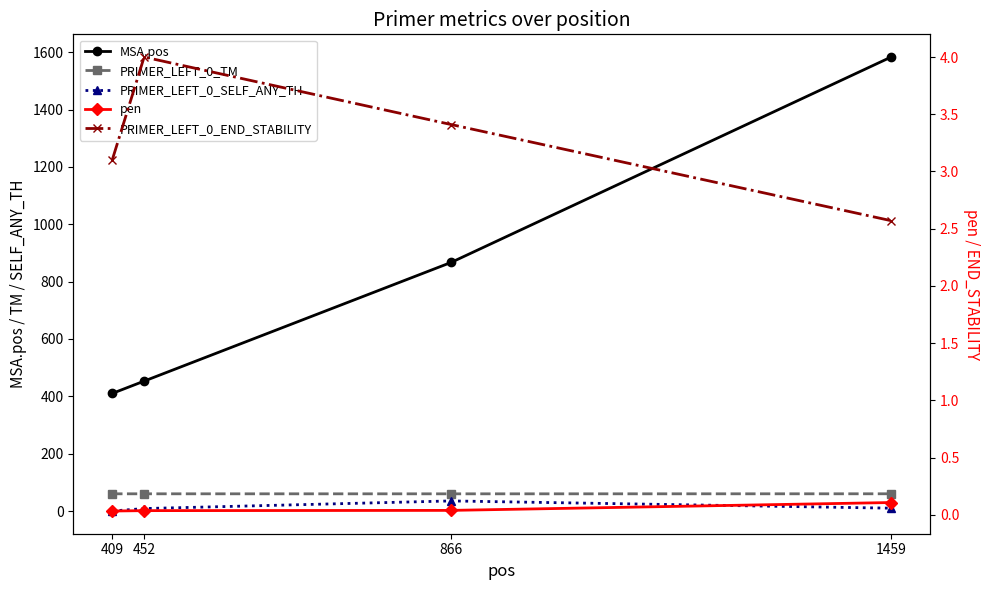

True or false: PRIMER_LEFT_0_END_STABILITY and PRIMER_LEFT_0_SELF_ANY_TH intersect in this chart.

True